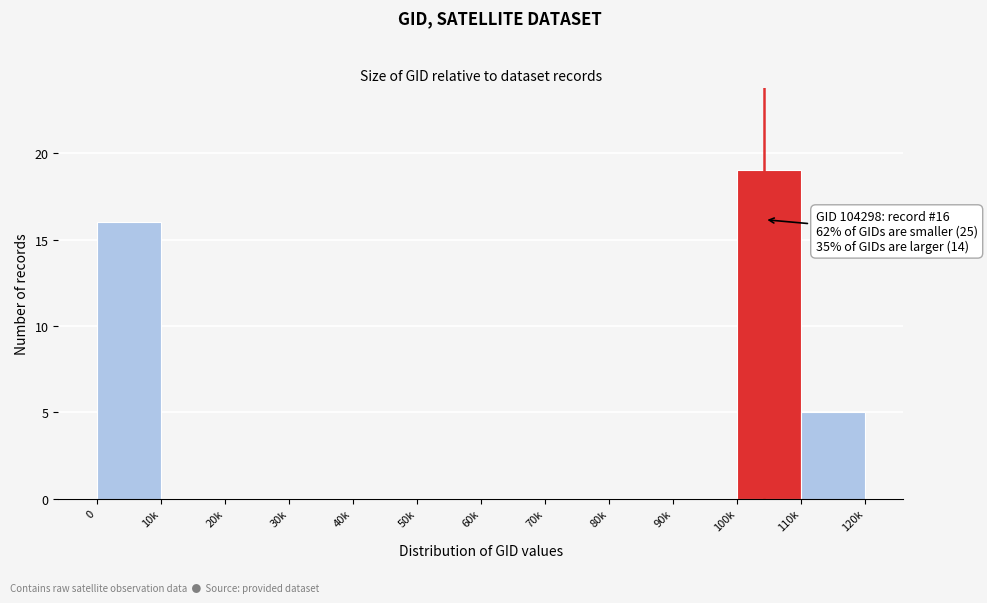

Reading left to right, extract all data points from this chart.

0=16	10k=0	20k=0	30k=0	40k=0	50k=0	60k=0	70k=0	80k=0	90k=0	100k=19	110k=5